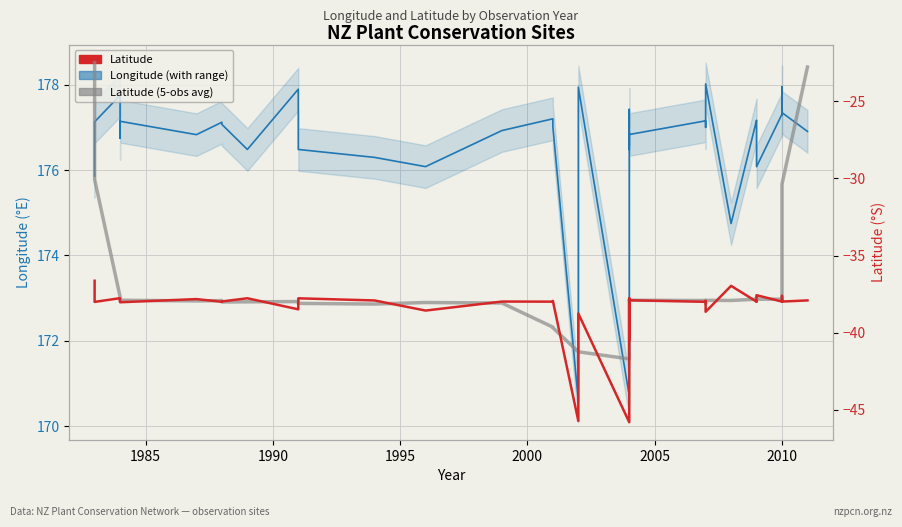

What is the difference between the second highest and minimum values in the Latitude (5-obs avg) series?

18.9